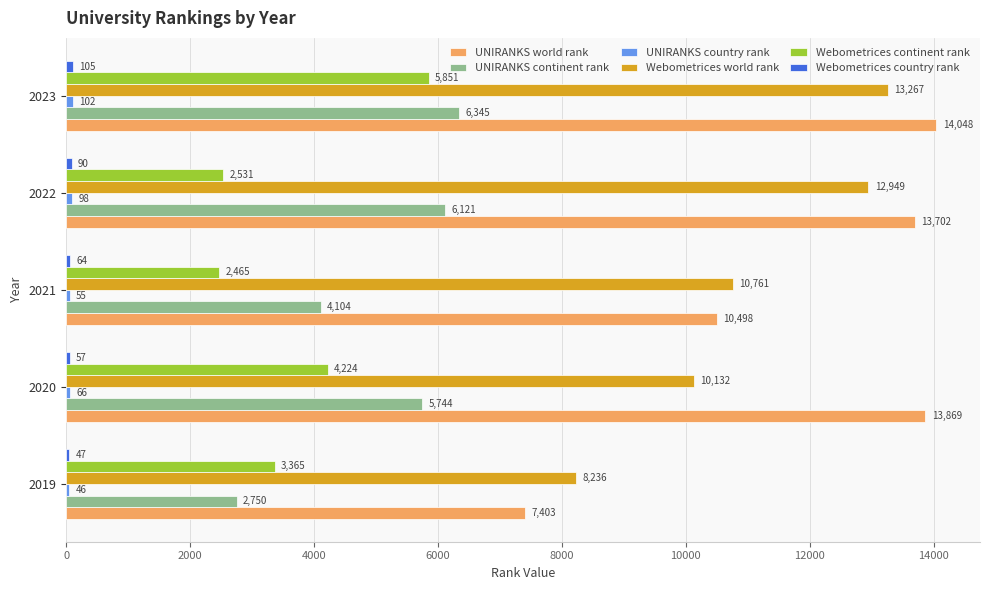

At which category is the sum across all series the highest?

2023